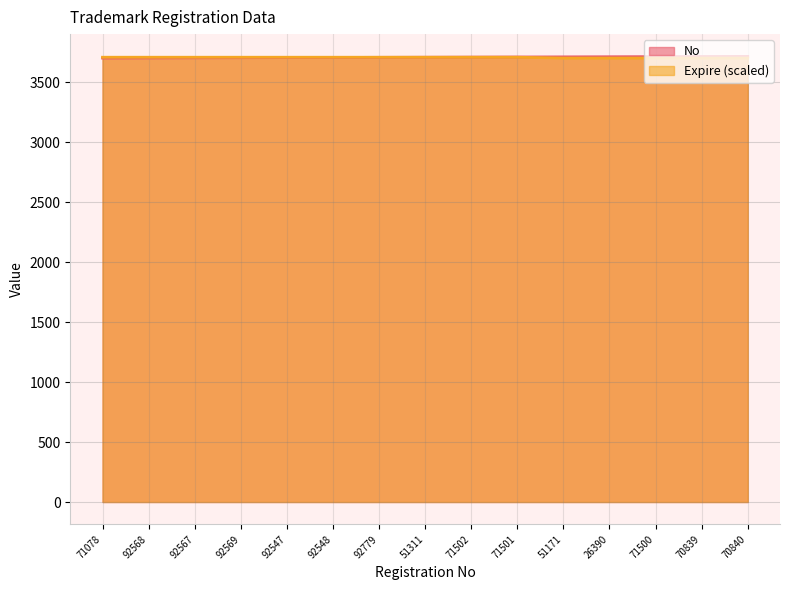

Which has a higher value, 92569 or 71500?

71500